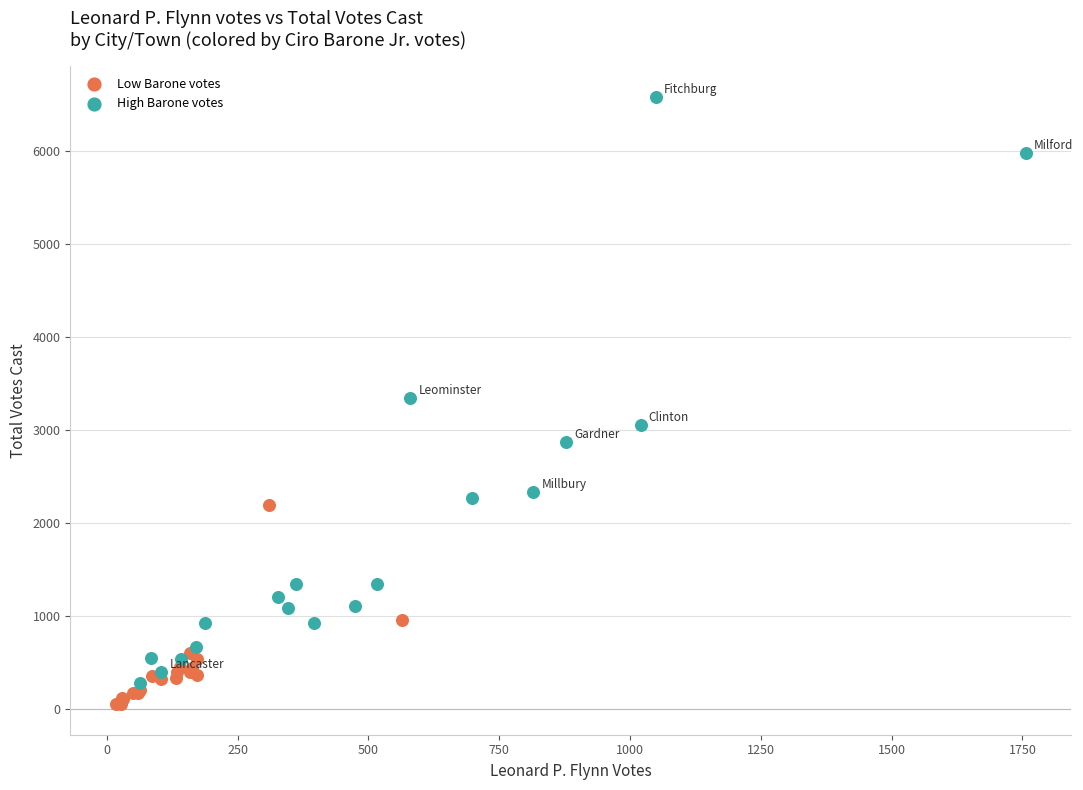

Which series has the largest Y range (max minus min)?

High Barone votes